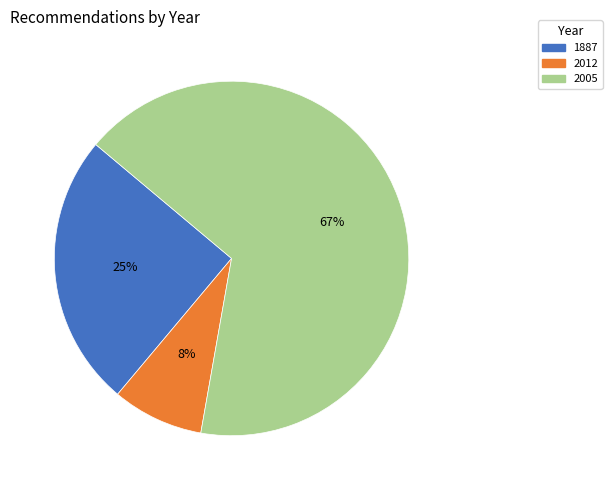

To the nearest percent, what is the average slice percentage?

33%